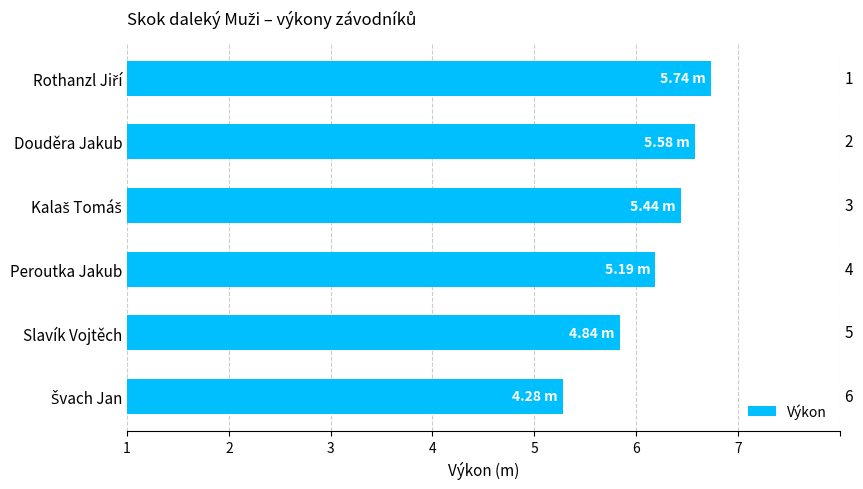

What is the average value?

5.2